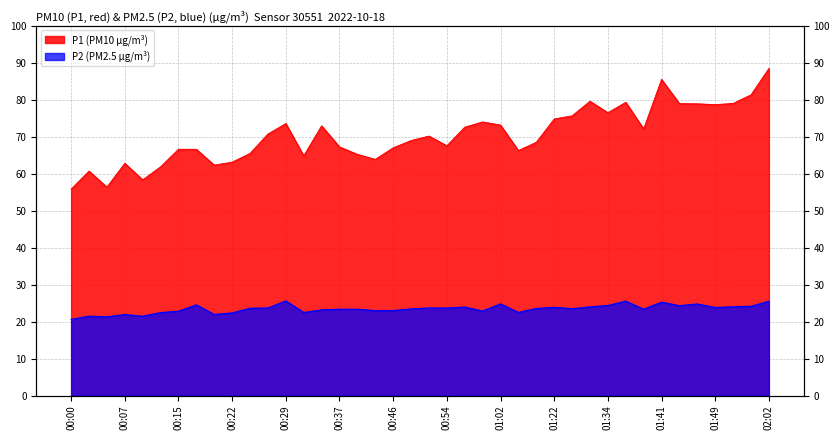

At which label does P2 reach its peak?

00:29